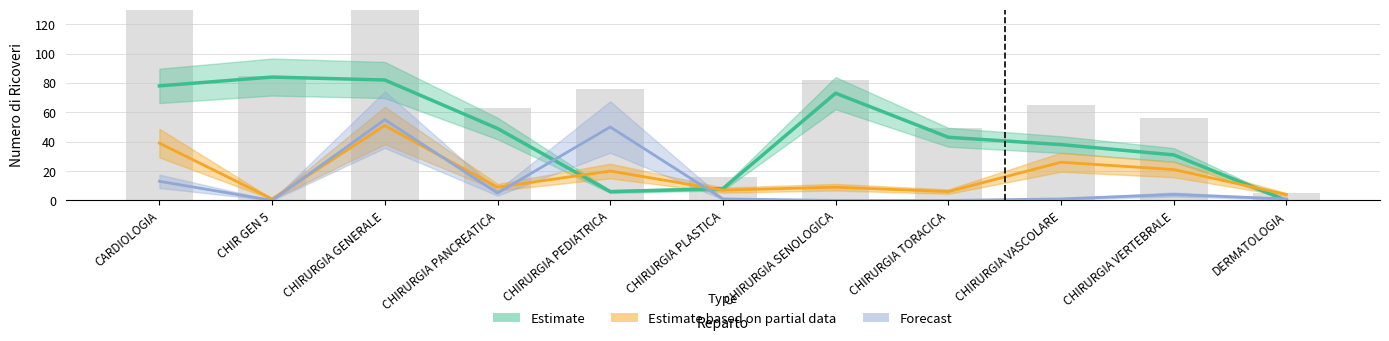

What is the sum of all Forecast values?

130